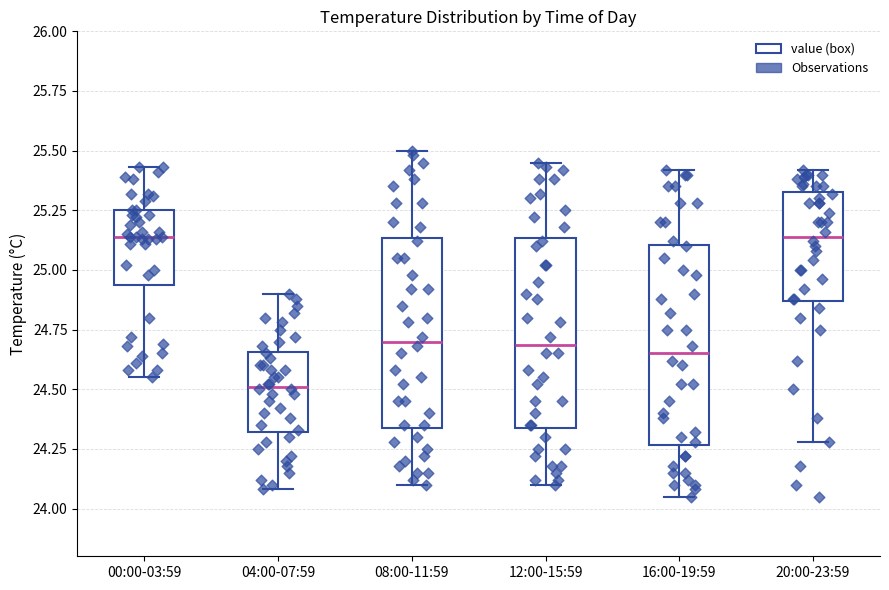

Reading left to right, read every box against the y-axis: the position of its median line, the range the box covers, and the ends of its whiskers. The values are not printed on the chart, so give them approximately, as read against the axis.

00:00-03:59: median 25.15, box 24.95 to 25.25, whiskers 24.55 to 25.45
04:00-07:59: median 24.50, box 24.30 to 24.65, whiskers 24.10 to 24.90
08:00-11:59: median 24.70, box 24.35 to 25.15, whiskers 24.10 to 25.50
12:00-15:59: median 24.70, box 24.35 to 25.15, whiskers 24.10 to 25.45
16:00-19:59: median 24.65, box 24.25 to 25.10, whiskers 24.05 to 25.40
20:00-23:59: median 25.15, box 24.85 to 25.35, whiskers 24.30 to 25.40